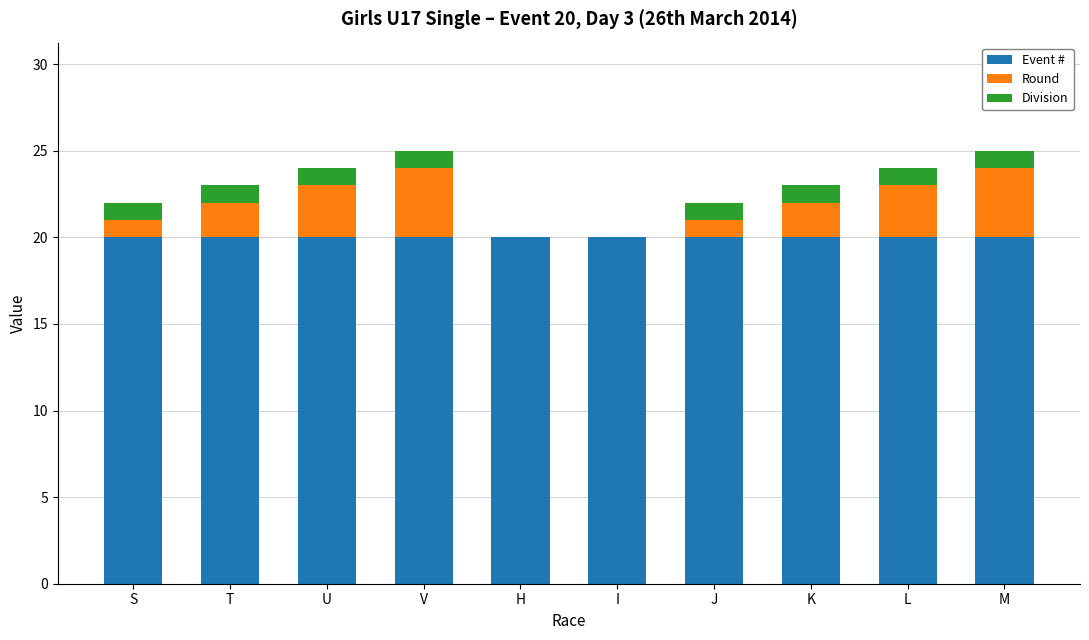

What is the highest value of the Event # series?

20